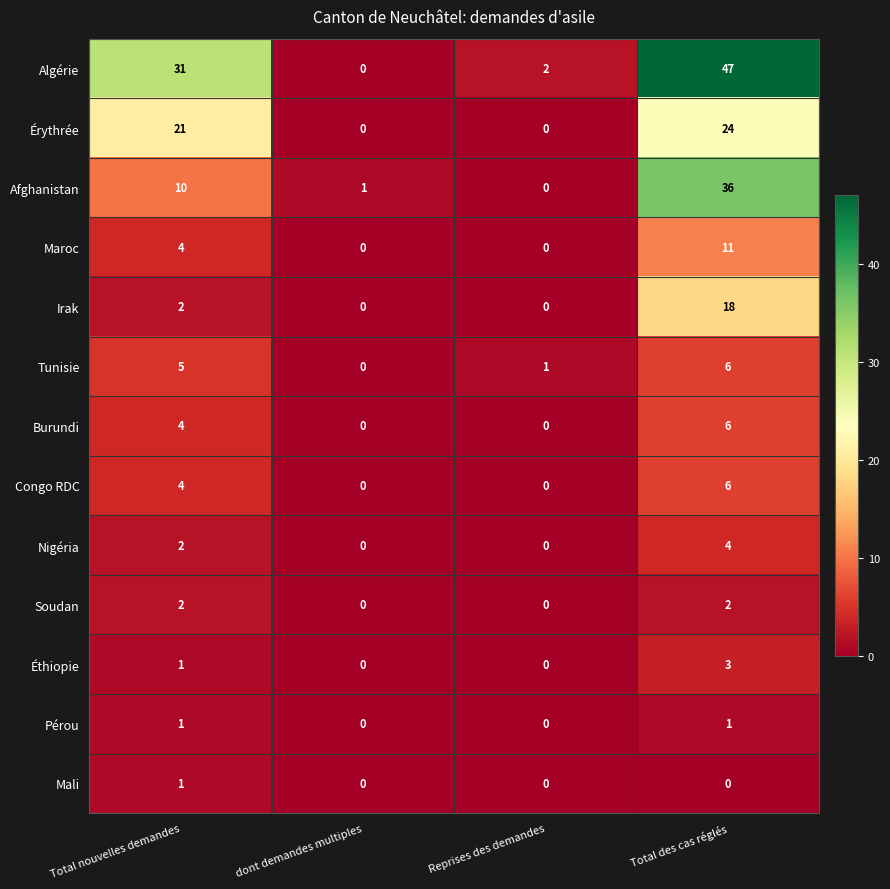

Which series has the widest spread of values?

Algérie